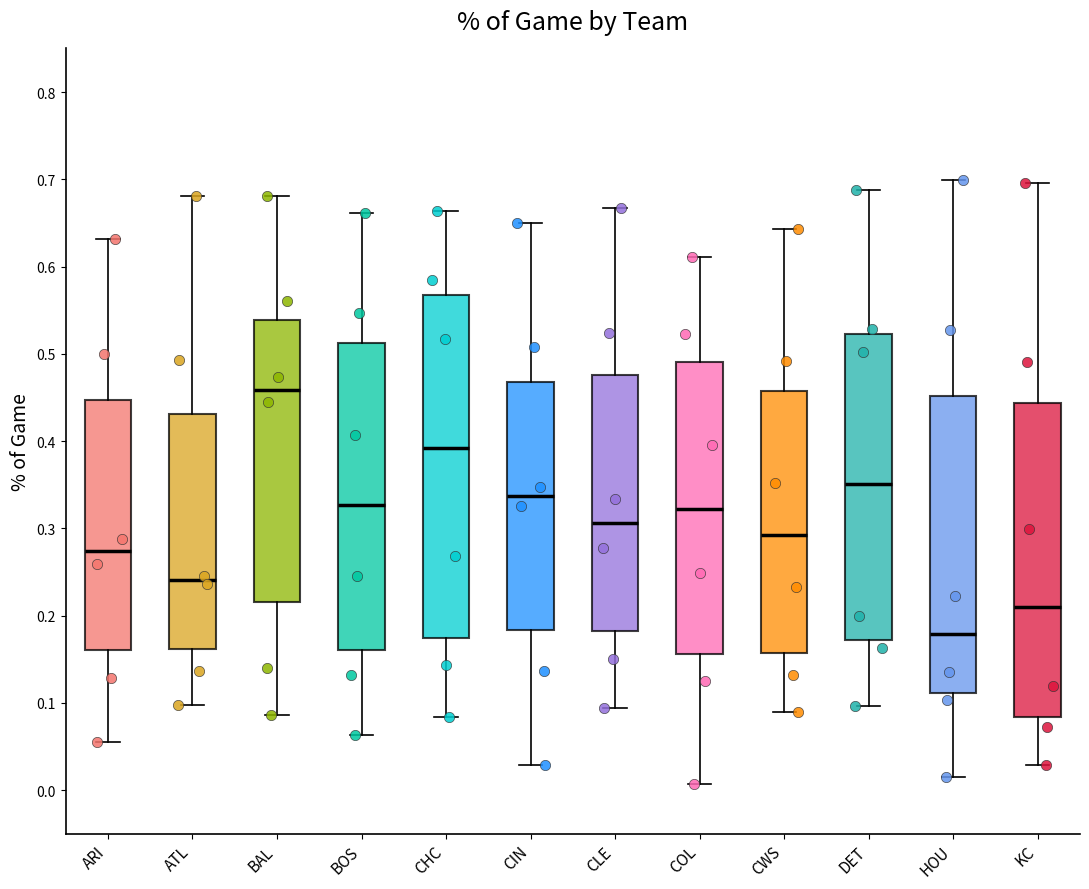

Where does the median line of the box for CHC sit on the y-axis? The values are not printed on the chart, so give them approximately, as read against the axis.

0.39